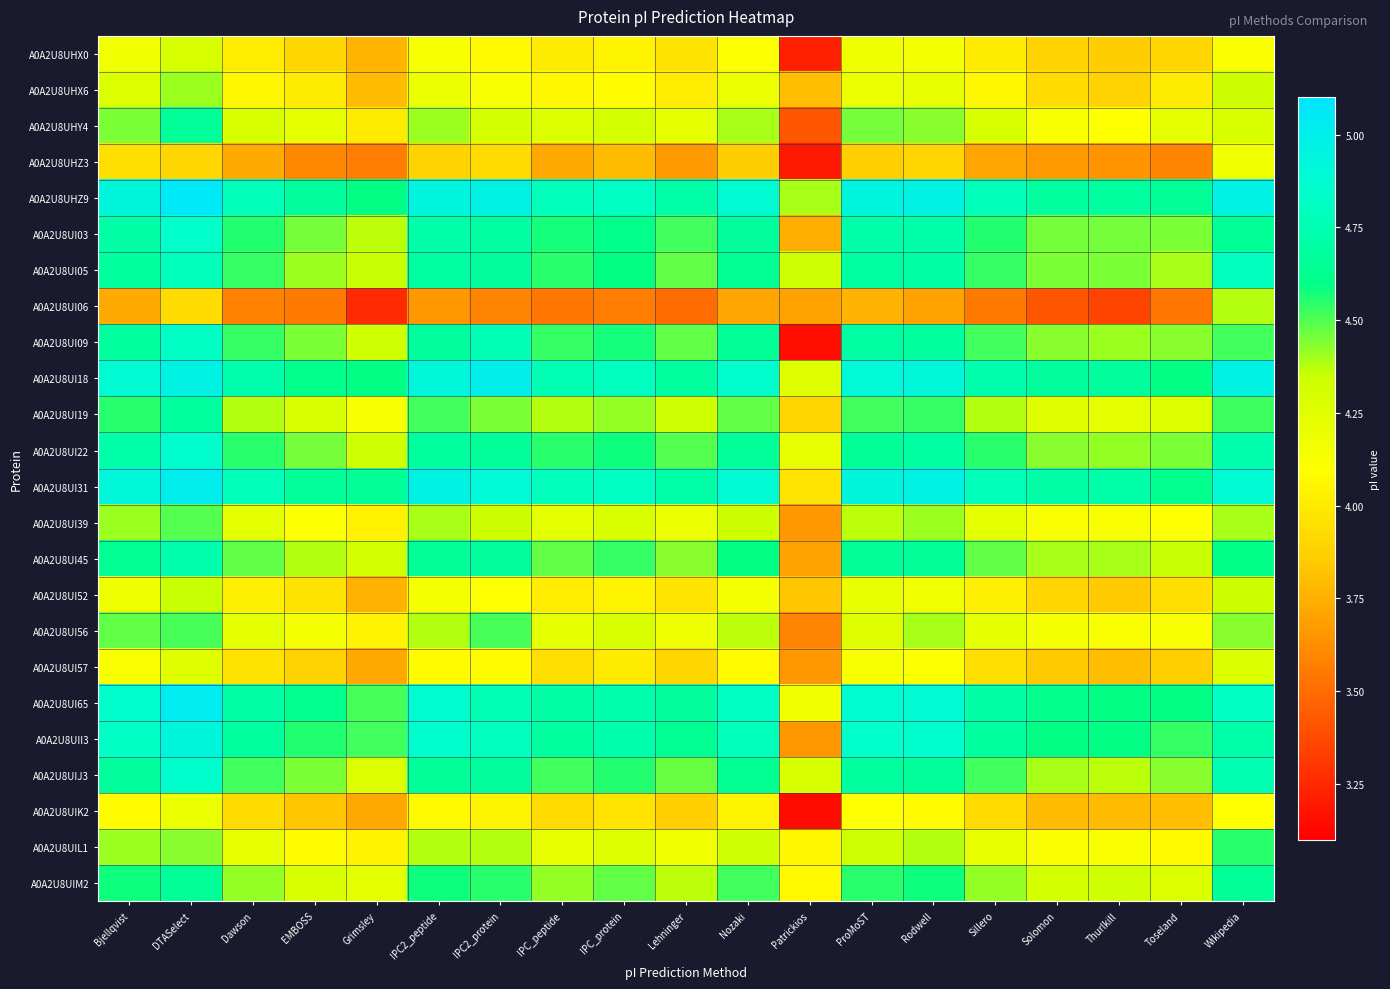

Reading left to right, extract all data points from this chart.

A0A2U8UHX0: Bjellqvist=4.2	DTASelect=4.3	Dawson=4.0	EMBOSS=3.9	Grimsley=3.8	IPC2_peptide=4.1	IPC2_protein=4.1	IPC_peptide=4.0	IPC_protein=4.0	Lehninger=4.0	Nozaki=4.1	Patrickios=3.2	ProMoST=4.2	Rodwell=4.2	Sillero=4.0	Solomon=3.9	Thurlkill=3.9	Toseland=3.9	Wikipedia=4.1
A0A2U8UHX6: Bjellqvist=4.3	DTASelect=4.4	Dawson=4.1	EMBOSS=4.0	Grimsley=3.8	IPC2_peptide=4.2	IPC2_protein=4.1	IPC_peptide=4.1	IPC_protein=4.1	Lehninger=4.0	Nozaki=4.2	Patrickios=3.8	ProMoST=4.2	Rodwell=4.2	Sillero=4.1	Solomon=3.9	Thurlkill=3.9	Toseland=4.0	Wikipedia=4.3
A0A2U8UHY4: Bjellqvist=4.4	DTASelect=4.7	Dawson=4.3	EMBOSS=4.2	Grimsley=4.0	IPC2_peptide=4.4	IPC2_protein=4.3	IPC_peptide=4.3	IPC_protein=4.3	Lehninger=4.2	Nozaki=4.4	Patrickios=3.4	ProMoST=4.5	Rodwell=4.4	Sillero=4.3	Solomon=4.1	Thurlkill=4.1	Toseland=4.2	Wikipedia=4.3
A0A2U8UHZ3: Bjellqvist=3.9	DTASelect=3.9	Dawson=3.7	EMBOSS=3.6	Grimsley=3.6	IPC2_peptide=3.9	IPC2_protein=3.9	IPC_peptide=3.7	IPC_protein=3.8	Lehninger=3.7	Nozaki=3.9	Patrickios=3.2	ProMoST=3.9	Rodwell=3.9	Sillero=3.7	Solomon=3.7	Thurlkill=3.6	Toseland=3.6	Wikipedia=4.2
A0A2U8UHZ9: Bjellqvist=4.9	DTASelect=5.1	Dawson=4.8	EMBOSS=4.7	Grimsley=4.6	IPC2_peptide=4.9	IPC2_protein=5.0	IPC_peptide=4.8	IPC_protein=4.8	Lehninger=4.7	Nozaki=4.9	Patrickios=4.4	ProMoST=4.9	Rodwell=5.0	Sillero=4.8	Solomon=4.7	Thurlkill=4.7	Toseland=4.6	Wikipedia=5.0
A0A2U8UI03: Bjellqvist=4.7	DTASelect=4.8	Dawson=4.6	EMBOSS=4.5	Grimsley=4.4	IPC2_peptide=4.7	IPC2_protein=4.7	IPC_peptide=4.6	IPC_protein=4.6	Lehninger=4.5	Nozaki=4.7	Patrickios=3.7	ProMoST=4.7	Rodwell=4.7	Sillero=4.6	Solomon=4.5	Thurlkill=4.5	Toseland=4.4	Wikipedia=4.6
A0A2U8UI05: Bjellqvist=4.7	DTASelect=4.8	Dawson=4.5	EMBOSS=4.4	Grimsley=4.4	IPC2_peptide=4.7	IPC2_protein=4.7	IPC_peptide=4.5	IPC_protein=4.6	Lehninger=4.5	Nozaki=4.6	Patrickios=4.3	ProMoST=4.7	Rodwell=4.7	Sillero=4.5	Solomon=4.4	Thurlkill=4.4	Toseland=4.4	Wikipedia=4.8
A0A2U8UI06: Bjellqvist=3.7	DTASelect=3.9	Dawson=3.6	EMBOSS=3.6	Grimsley=3.3	IPC2_peptide=3.7	IPC2_protein=3.6	IPC_peptide=3.5	IPC_protein=3.6	Lehninger=3.5	Nozaki=3.7	Patrickios=3.7	ProMoST=3.8	Rodwell=3.7	Sillero=3.6	Solomon=3.4	Thurlkill=3.4	Toseland=3.5	Wikipedia=4.4
A0A2U8UI09: Bjellqvist=4.7	DTASelect=4.8	Dawson=4.5	EMBOSS=4.4	Grimsley=4.3	IPC2_peptide=4.7	IPC2_protein=4.8	IPC_peptide=4.5	IPC_protein=4.6	Lehninger=4.5	Nozaki=4.6	Patrickios=3.2	ProMoST=4.7	Rodwell=4.7	Sillero=4.5	Solomon=4.4	Thurlkill=4.4	Toseland=4.4	Wikipedia=4.5
A0A2U8UI18: Bjellqvist=4.9	DTASelect=5.0	Dawson=4.7	EMBOSS=4.6	Grimsley=4.6	IPC2_peptide=4.9	IPC2_protein=5.0	IPC_peptide=4.7	IPC_protein=4.8	Lehninger=4.7	Nozaki=4.9	Patrickios=4.3	ProMoST=4.9	Rodwell=4.9	Sillero=4.7	Solomon=4.7	Thurlkill=4.7	Toseland=4.6	Wikipedia=5.0
A0A2U8UI19: Bjellqvist=4.5	DTASelect=4.7	Dawson=4.4	EMBOSS=4.3	Grimsley=4.1	IPC2_peptide=4.5	IPC2_protein=4.4	IPC_peptide=4.4	IPC_protein=4.4	Lehninger=4.3	Nozaki=4.5	Patrickios=3.9	ProMoST=4.5	Rodwell=4.5	Sillero=4.4	Solomon=4.3	Thurlkill=4.2	Toseland=4.3	Wikipedia=4.5
A0A2U8UI22: Bjellqvist=4.7	DTASelect=4.9	Dawson=4.5	EMBOSS=4.5	Grimsley=4.3	IPC2_peptide=4.7	IPC2_protein=4.7	IPC_peptide=4.5	IPC_protein=4.6	Lehninger=4.5	Nozaki=4.7	Patrickios=4.2	ProMoST=4.6	Rodwell=4.7	Sillero=4.5	Solomon=4.4	Thurlkill=4.4	Toseland=4.4	Wikipedia=4.7
A0A2U8UI31: Bjellqvist=4.9	DTASelect=5.0	Dawson=4.8	EMBOSS=4.7	Grimsley=4.6	IPC2_peptide=5.0	IPC2_protein=4.9	IPC_peptide=4.8	IPC_protein=4.8	Lehninger=4.7	Nozaki=4.9	Patrickios=4.0	ProMoST=4.9	Rodwell=5.0	Sillero=4.8	Solomon=4.7	Thurlkill=4.7	Toseland=4.6	Wikipedia=4.9
A0A2U8UI39: Bjellqvist=4.4	DTASelect=4.5	Dawson=4.2	EMBOSS=4.1	Grimsley=4.0	IPC2_peptide=4.4	IPC2_protein=4.3	IPC_peptide=4.2	IPC_protein=4.3	Lehninger=4.2	Nozaki=4.3	Patrickios=3.7	ProMoST=4.4	Rodwell=4.4	Sillero=4.2	Solomon=4.1	Thurlkill=4.1	Toseland=4.1	Wikipedia=4.4
A0A2U8UI45: Bjellqvist=4.6	DTASelect=4.7	Dawson=4.5	EMBOSS=4.4	Grimsley=4.3	IPC2_peptide=4.6	IPC2_protein=4.7	IPC_peptide=4.5	IPC_protein=4.5	Lehninger=4.4	Nozaki=4.6	Patrickios=3.7	ProMoST=4.6	Rodwell=4.6	Sillero=4.5	Solomon=4.4	Thurlkill=4.4	Toseland=4.4	Wikipedia=4.6
A0A2U8UI52: Bjellqvist=4.2	DTASelect=4.4	Dawson=4.0	EMBOSS=4.0	Grimsley=3.8	IPC2_peptide=4.2	IPC2_protein=4.1	IPC_peptide=4.0	IPC_protein=4.0	Lehninger=4.0	Nozaki=4.2	Patrickios=3.8	ProMoST=4.2	Rodwell=4.2	Sillero=4.0	Solomon=3.9	Thurlkill=3.8	Toseland=3.9	Wikipedia=4.3
A0A2U8UI56: Bjellqvist=4.5	DTASelect=4.5	Dawson=4.2	EMBOSS=4.2	Grimsley=4.0	IPC2_peptide=4.4	IPC2_protein=4.5	IPC_peptide=4.2	IPC_protein=4.3	Lehninger=4.2	Nozaki=4.4	Patrickios=3.6	ProMoST=4.3	Rodwell=4.4	Sillero=4.2	Solomon=4.2	Thurlkill=4.1	Toseland=4.1	Wikipedia=4.4
A0A2U8UI57: Bjellqvist=4.1	DTASelect=4.3	Dawson=4.0	EMBOSS=3.9	Grimsley=3.7	IPC2_peptide=4.1	IPC2_protein=4.1	IPC_peptide=3.9	IPC_protein=4.0	Lehninger=3.9	Nozaki=4.1	Patrickios=3.7	ProMoST=4.1	Rodwell=4.1	Sillero=3.9	Solomon=3.8	Thurlkill=3.8	Toseland=3.9	Wikipedia=4.3
A0A2U8UI65: Bjellqvist=4.9	DTASelect=5.0	Dawson=4.7	EMBOSS=4.6	Grimsley=4.5	IPC2_peptide=4.9	IPC2_protein=4.7	IPC_peptide=4.7	IPC_protein=4.7	Lehninger=4.7	Nozaki=4.8	Patrickios=4.2	ProMoST=4.9	Rodwell=4.9	Sillero=4.7	Solomon=4.6	Thurlkill=4.6	Toseland=4.6	Wikipedia=4.8
A0A2U8UII3: Bjellqvist=4.8	DTASelect=4.9	Dawson=4.7	EMBOSS=4.6	Grimsley=4.5	IPC2_peptide=4.9	IPC2_protein=4.8	IPC_peptide=4.7	IPC_protein=4.7	Lehninger=4.6	Nozaki=4.8	Patrickios=3.7	ProMoST=4.8	Rodwell=4.9	Sillero=4.7	Solomon=4.6	Thurlkill=4.6	Toseland=4.5	Wikipedia=4.7
A0A2U8UIJ3: Bjellqvist=4.7	DTASelect=4.9	Dawson=4.5	EMBOSS=4.4	Grimsley=4.3	IPC2_peptide=4.6	IPC2_protein=4.7	IPC_peptide=4.5	IPC_protein=4.6	Lehninger=4.5	Nozaki=4.6	Patrickios=4.3	ProMoST=4.7	Rodwell=4.7	Sillero=4.5	Solomon=4.4	Thurlkill=4.4	Toseland=4.4	Wikipedia=4.7
A0A2U8UIK2: Bjellqvist=4.1	DTASelect=4.2	Dawson=3.9	EMBOSS=3.8	Grimsley=3.7	IPC2_peptide=4.1	IPC2_protein=4.0	IPC_peptide=3.9	IPC_protein=4.0	Lehninger=3.9	Nozaki=4.0	Patrickios=3.1	ProMoST=4.1	Rodwell=4.1	Sillero=3.9	Solomon=3.8	Thurlkill=3.8	Toseland=3.8	Wikipedia=4.1
A0A2U8UIL1: Bjellqvist=4.4	DTASelect=4.4	Dawson=4.2	EMBOSS=4.1	Grimsley=4.0	IPC2_peptide=4.4	IPC2_protein=4.4	IPC_peptide=4.2	IPC_protein=4.3	Lehninger=4.2	Nozaki=4.3	Patrickios=4.1	ProMoST=4.3	Rodwell=4.4	Sillero=4.2	Solomon=4.1	Thurlkill=4.1	Toseland=4.1	Wikipedia=4.6
A0A2U8UIM2: Bjellqvist=4.6	DTASelect=4.6	Dawson=4.4	EMBOSS=4.3	Grimsley=4.2	IPC2_peptide=4.6	IPC2_protein=4.5	IPC_peptide=4.4	IPC_protein=4.5	Lehninger=4.4	Nozaki=4.5	Patrickios=4.1	ProMoST=4.5	Rodwell=4.6	Sillero=4.4	Solomon=4.3	Thurlkill=4.3	Toseland=4.3	Wikipedia=4.6